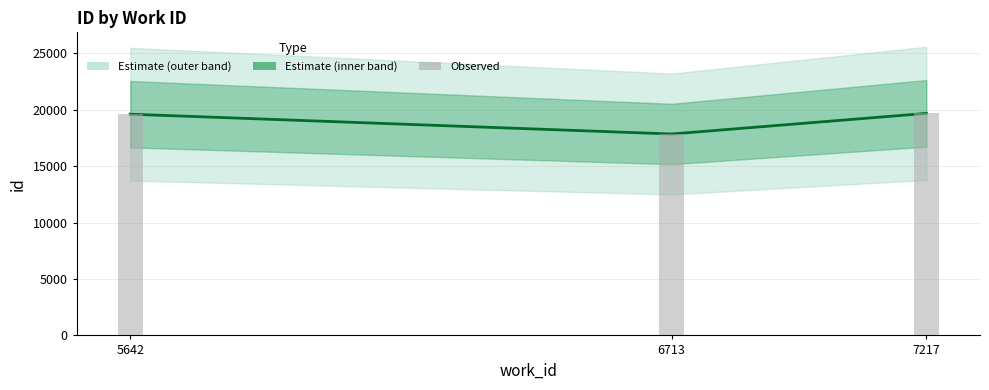

What value does the data have at 5642?

19616